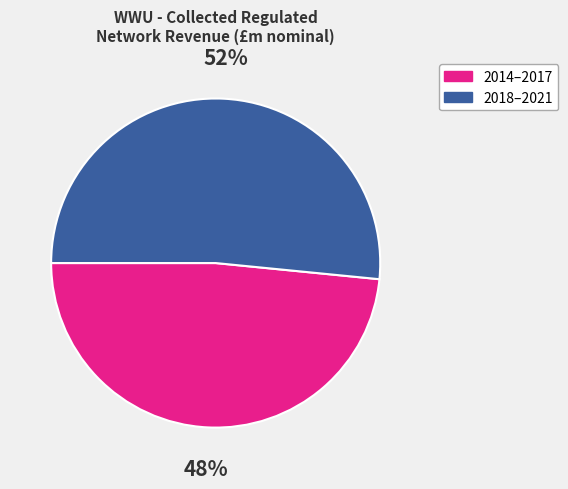

Is the sum of 2018–2021 and 2014–2017 greater than half?

Yes